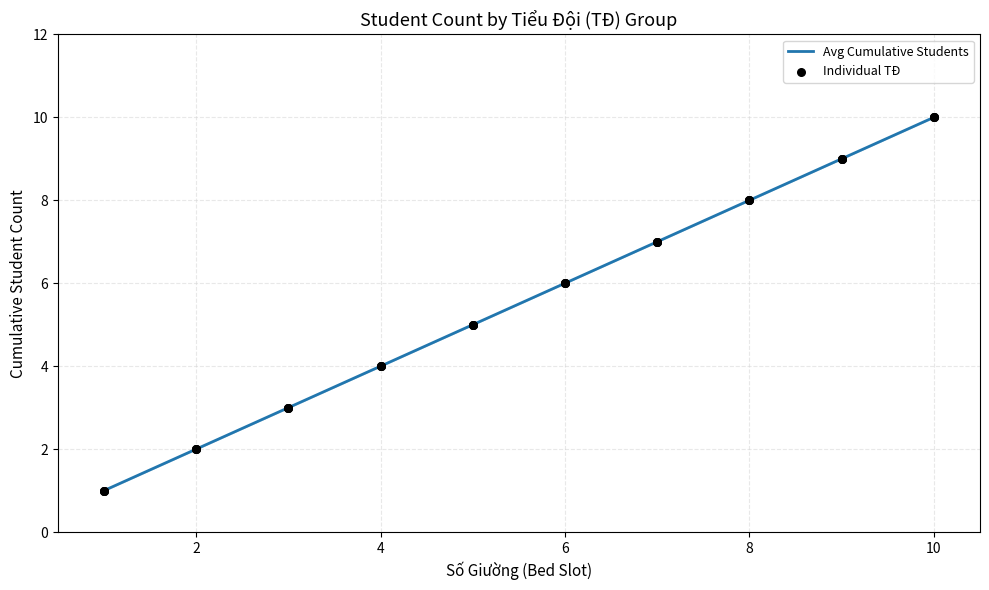

What is the difference between the maximum and minimum values?

9